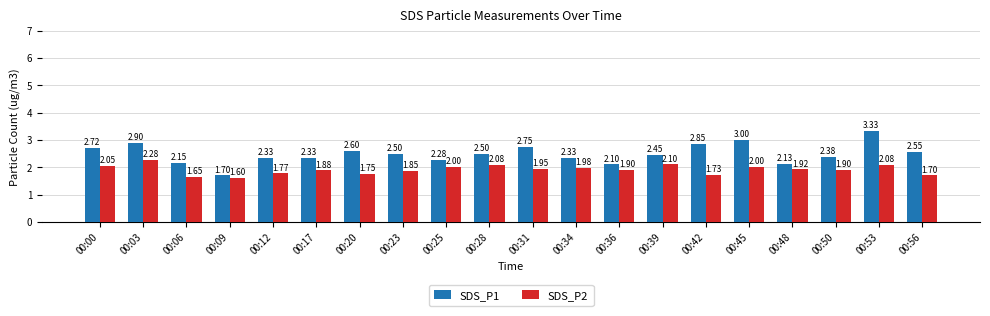

How many groups of bars are there?

20